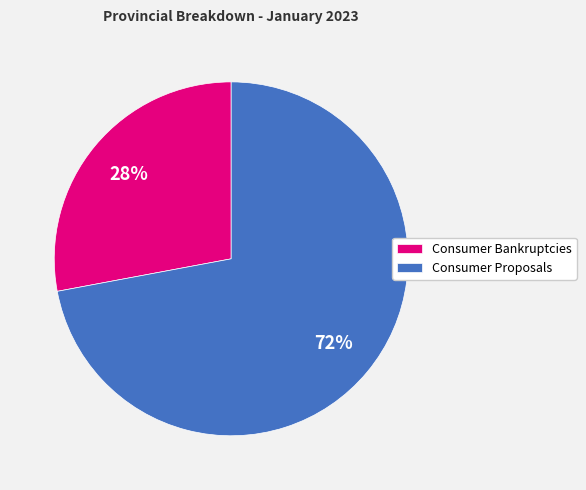

What percentage is the Consumer Proposals slice, to the nearest percent?

72%